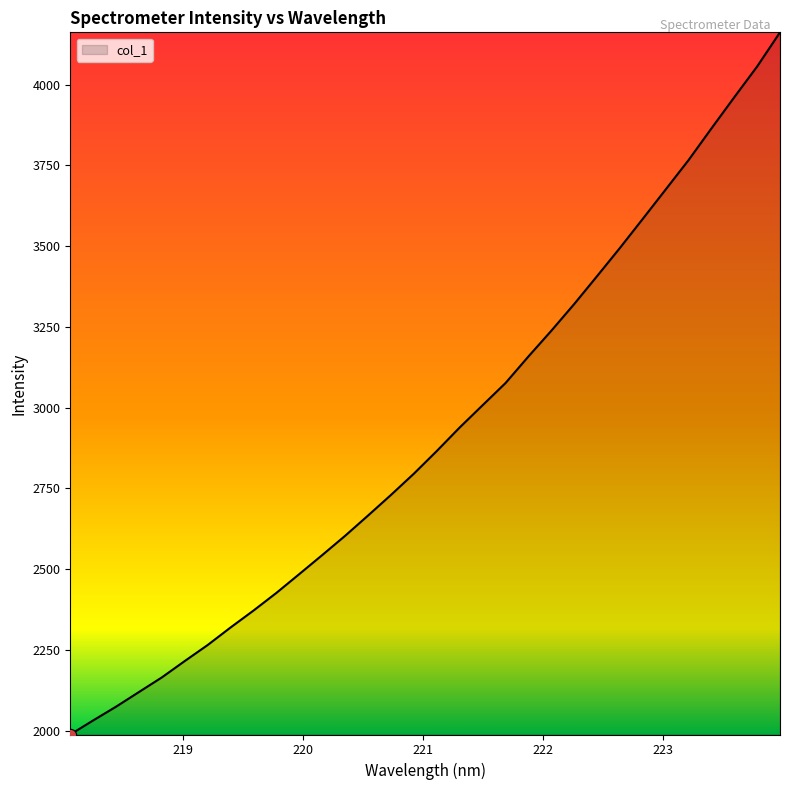

What is the difference between the maximum and minimum values?

2174.2